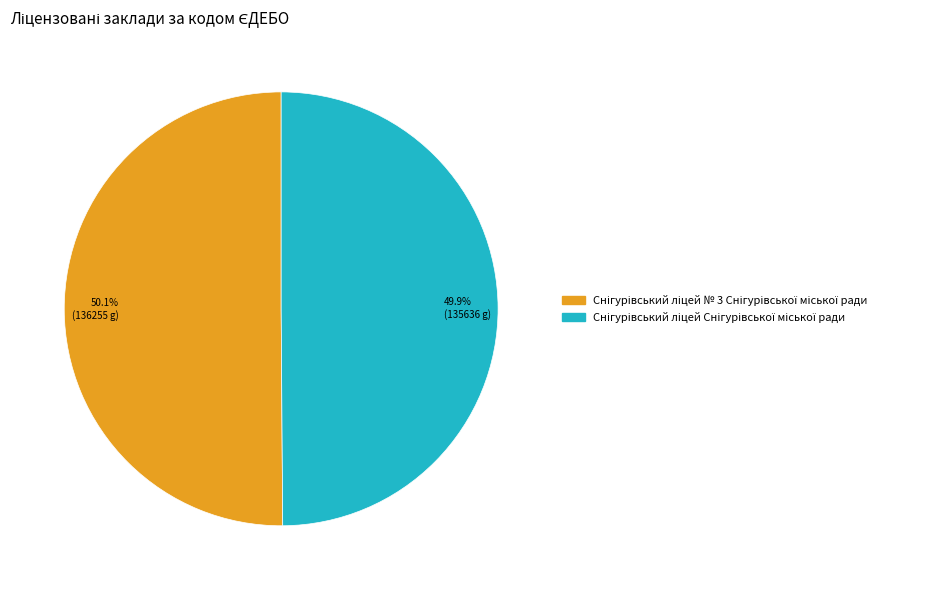

Is there a majority slice in this chart?

Yes